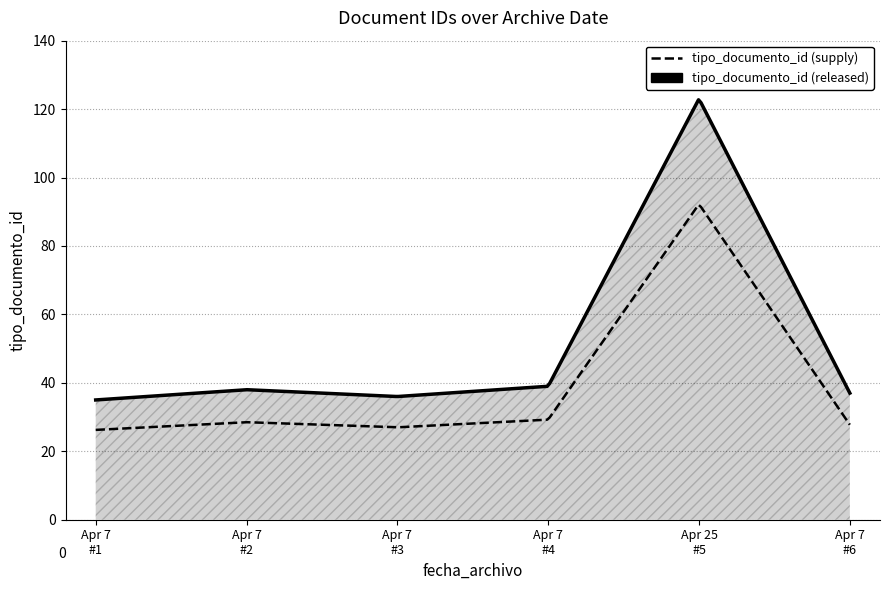

True or false: tipo_documento_id (released) and tipo_documento_id (supply) cross at least once.

False